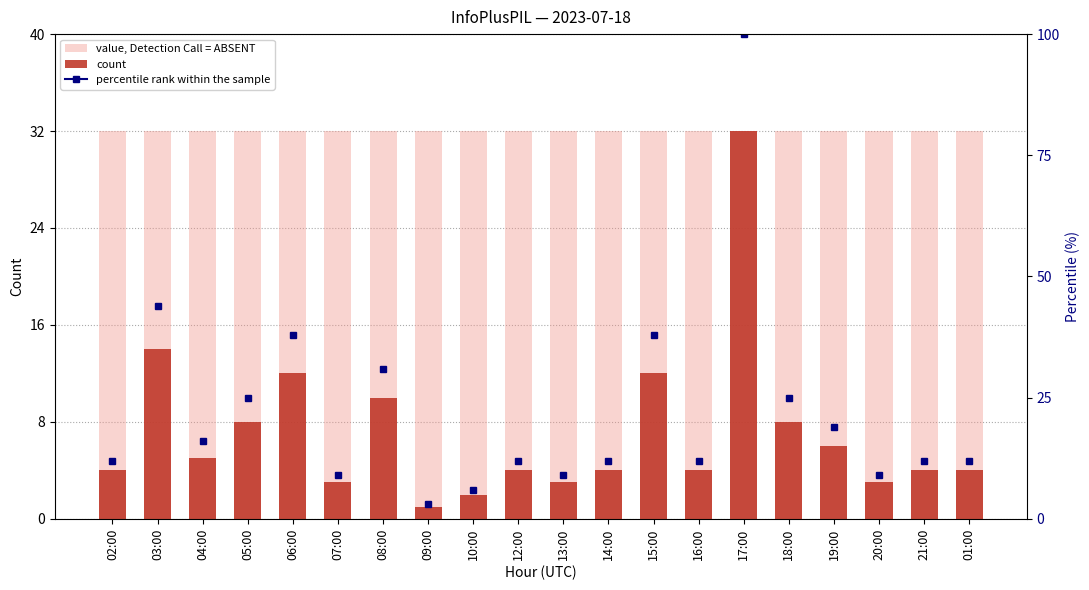

Which label corresponds to the largest value in the chart?

02:00